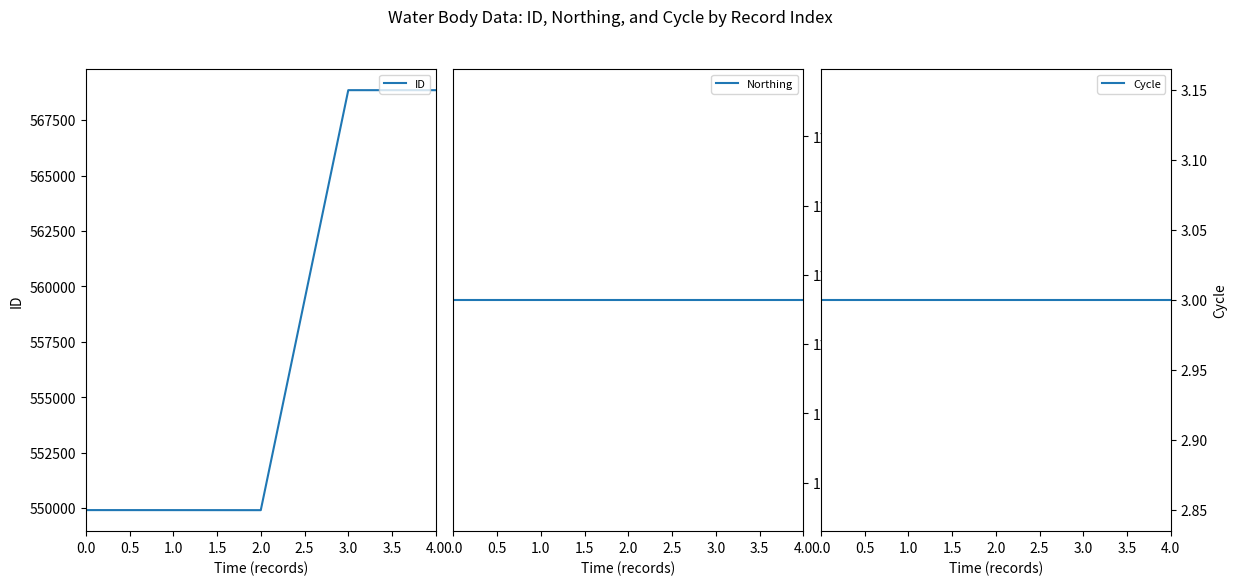

Is it true that ID equals 549909 at 0.0?

True